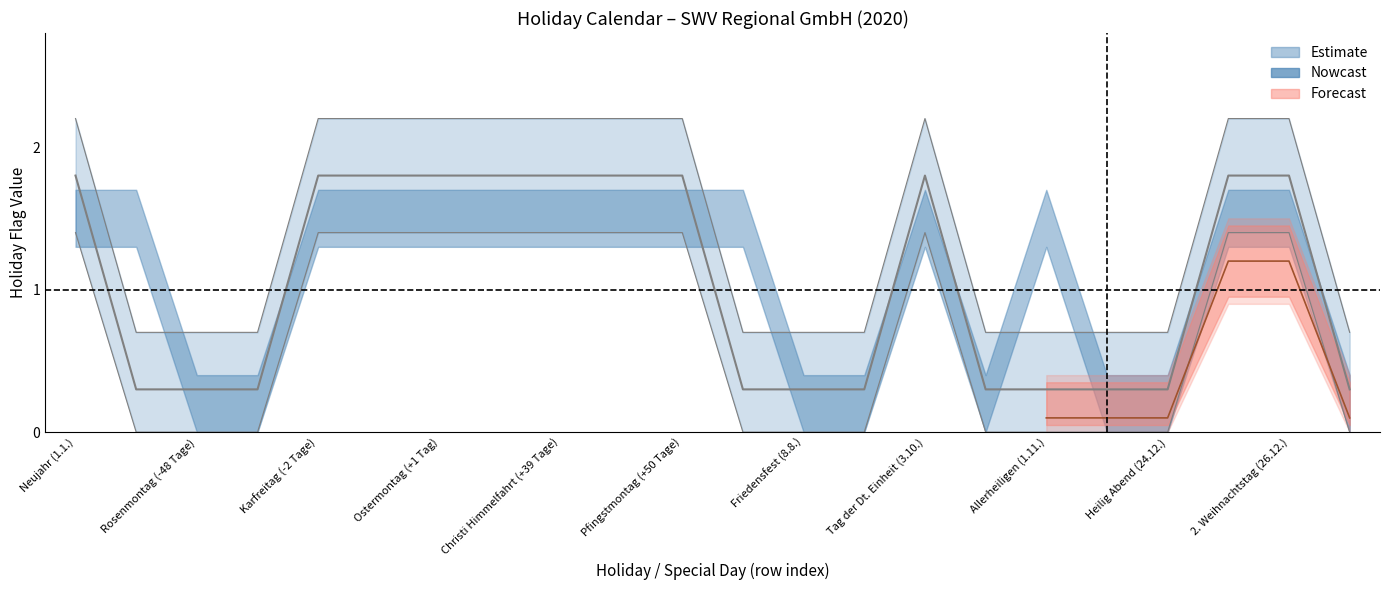

True or false: Forecast and Nowcast cross at least once.

False